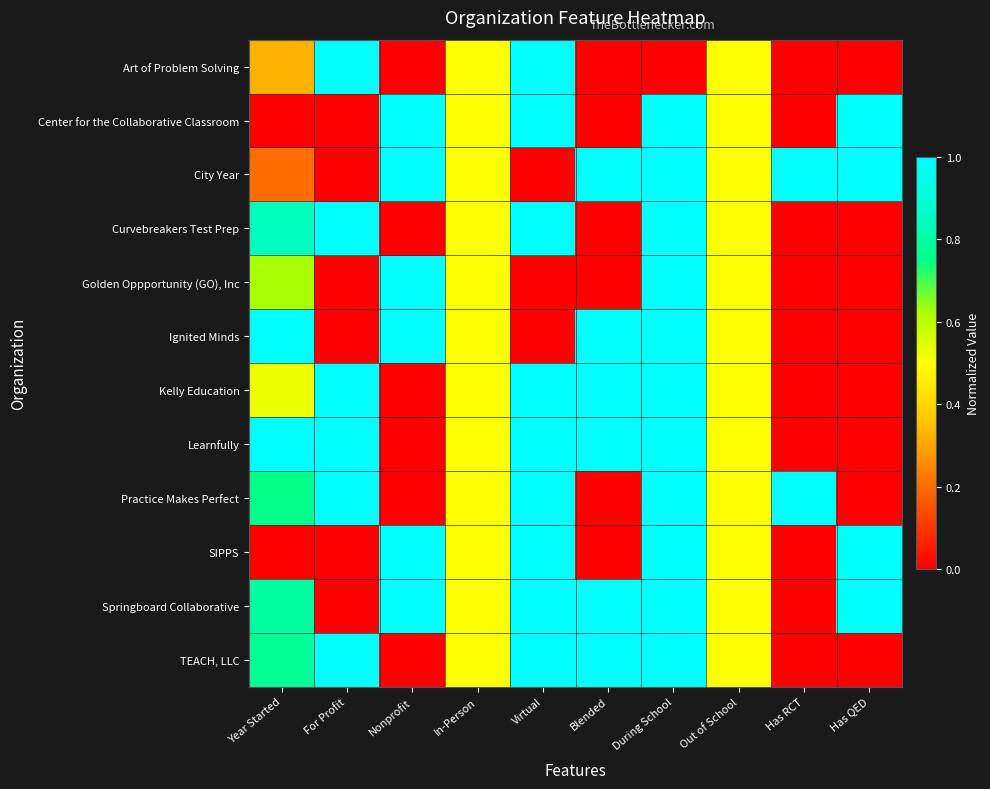

Rank the series by their maximum value, from lowest to highest.

Art of Problem Solving, Center for the Collaborative Classroom, City Year, Curvebreakers Test Prep, Golden Oppportunity (GO), Inc, Ignited Minds, Kelly Education, Learnfully, Practice Makes Perfect, SIPPS, Springboard Collaborative, TEACH, LLC